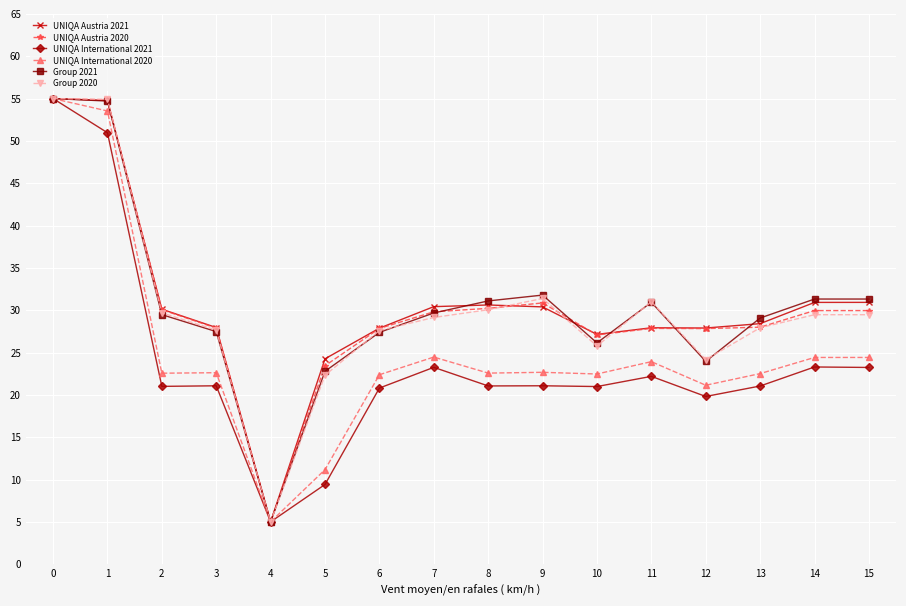

What is the maximum value for UNIQA Austria 2021?

55.0